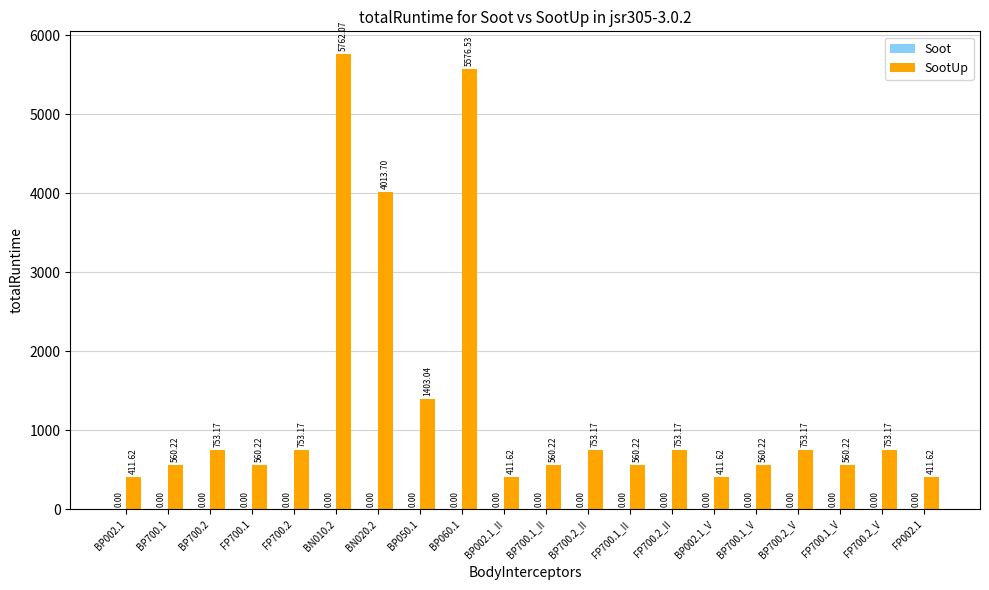

Between BP060.1 and FP700.1_II, which is larger?

BP060.1